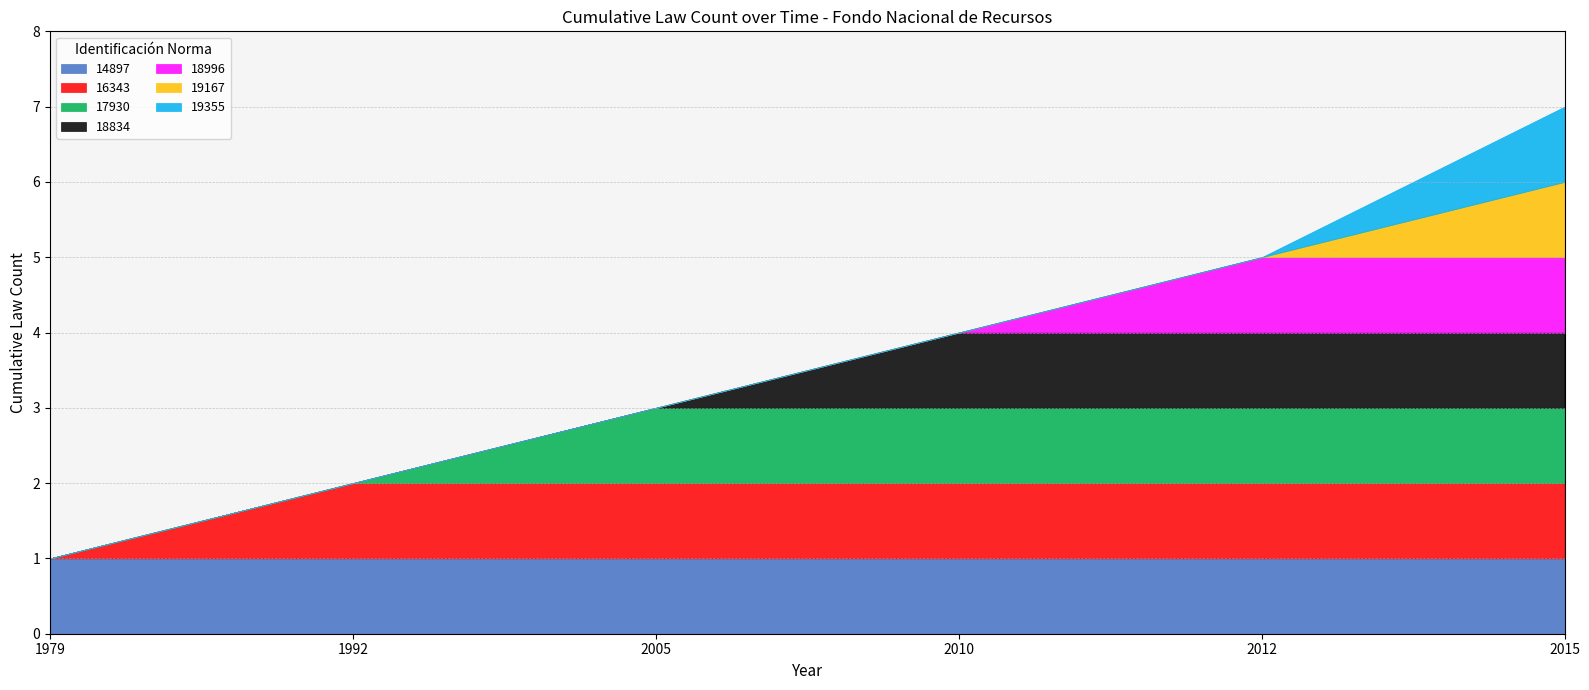

Reading right to left, what are all the values shown in this chart?

19355=2015	19167=2015	18996=2012	18834=2010	17930=2005	16343=1992	14897=1979